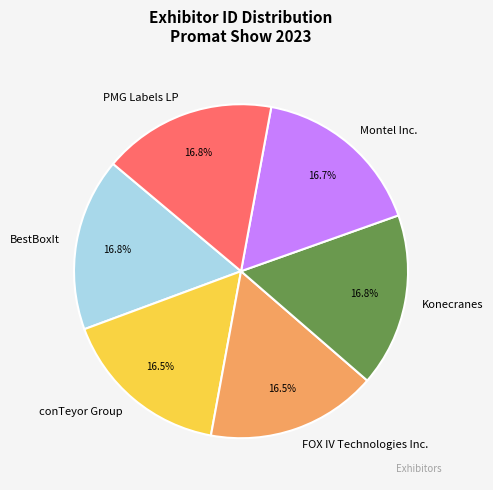

Approximately how many times larger is the value at Konecranes compared to conTeyor Group?

1.0